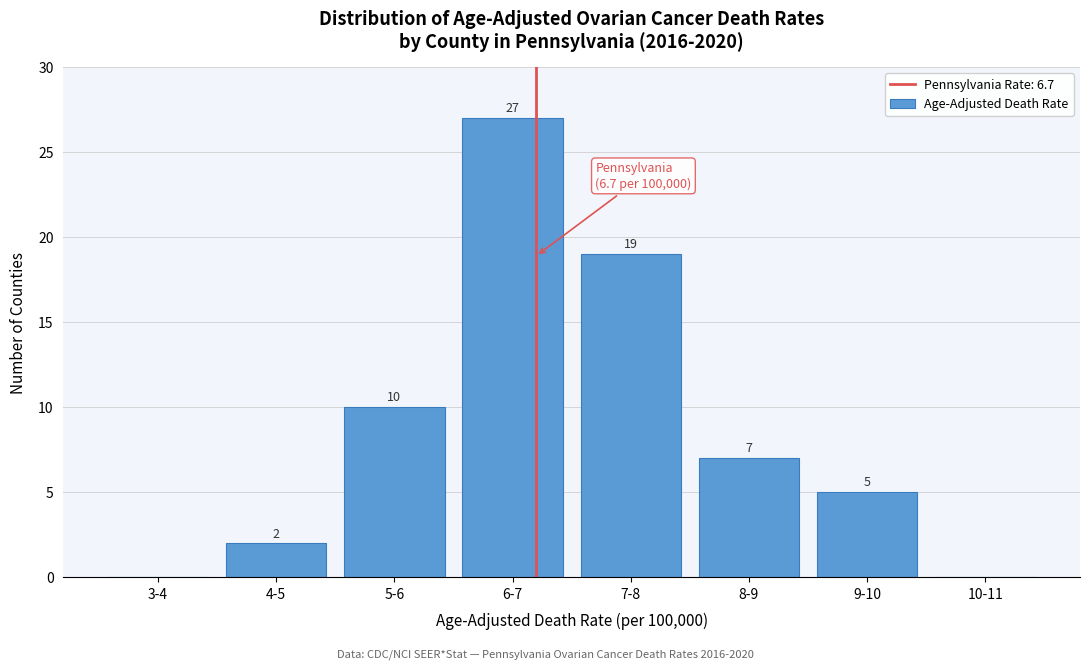

Reading left to right, extract all data points from this chart.

3-4=0	4-5=2	5-6=10	6-7=27	7-8=19	8-9=7	9-10=5	10-11=0